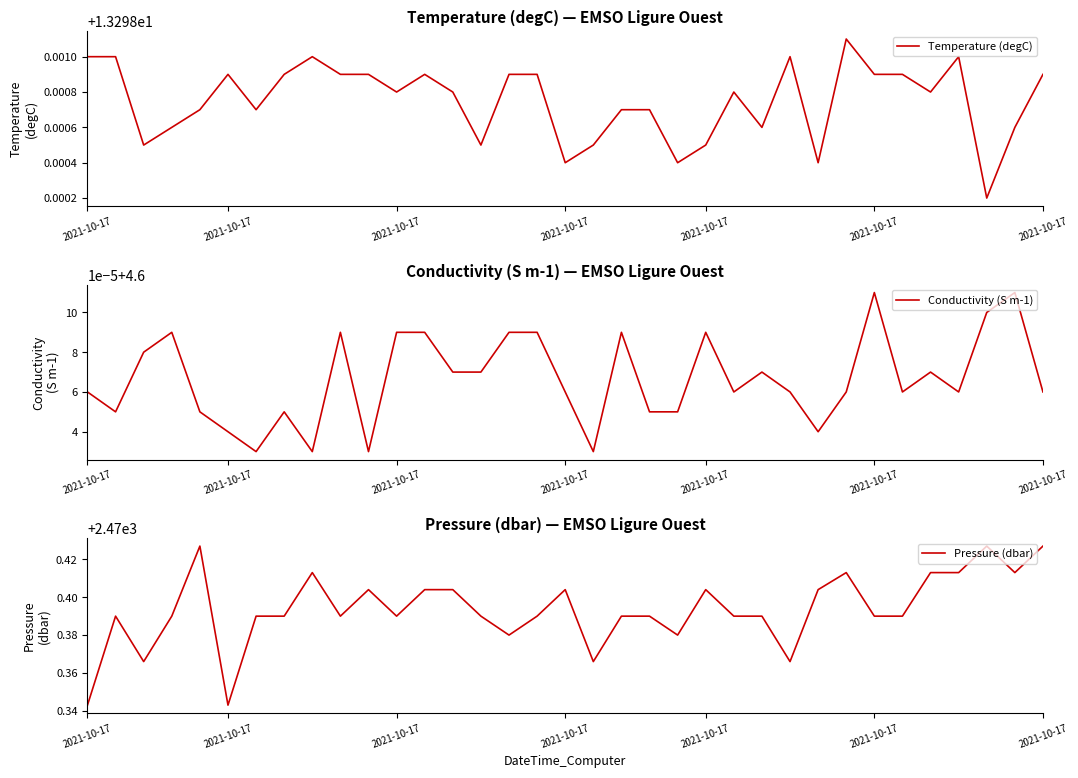

True or false: Temperature (degC) has more than 2 points higher than both neighbors.

True